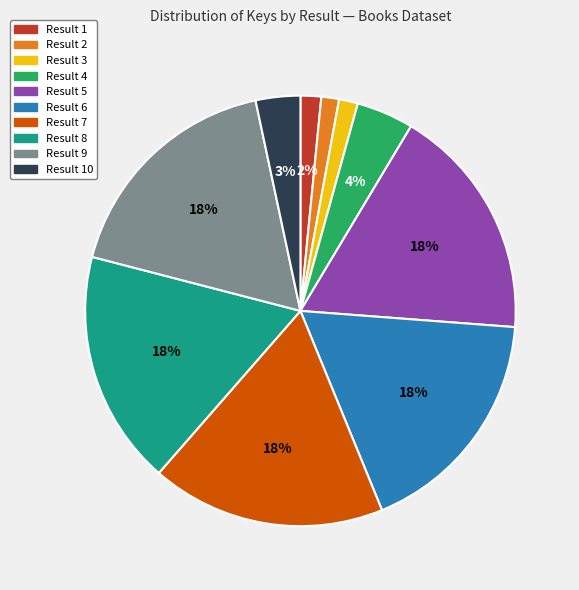

Which has a higher value, Result 9 or Result 2?

Result 9